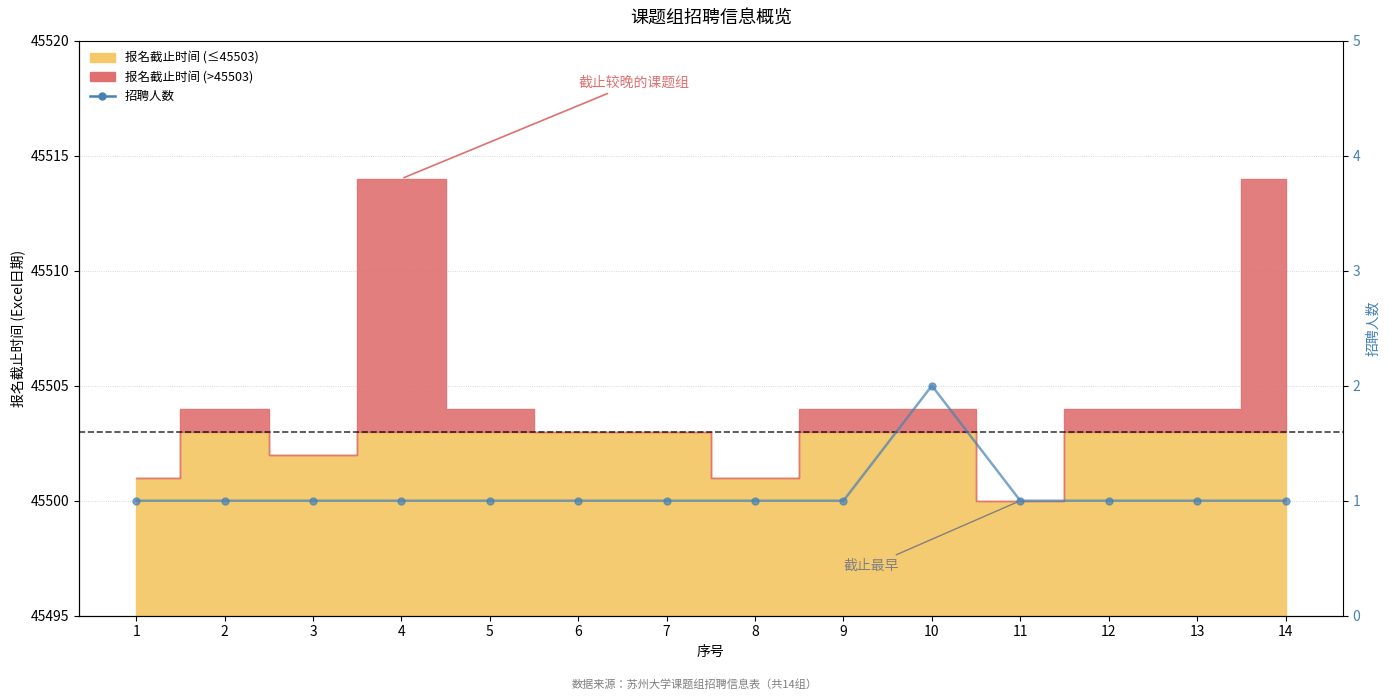

What is the greatest value displayed?

2